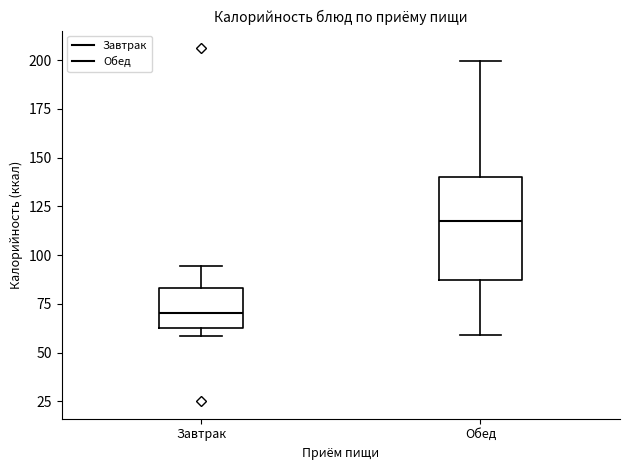

Which box's median line is the highest?

Обед